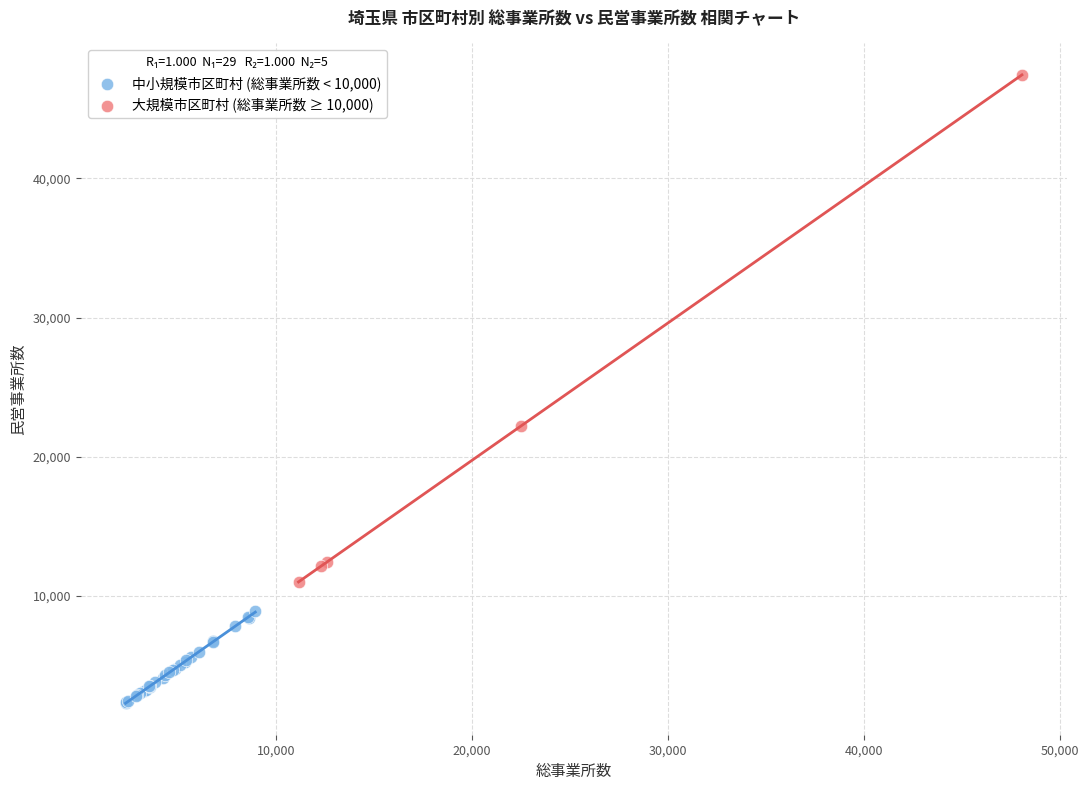

Which series reaches the minimum Y coordinate?

中小規模市区町村 (総事業所数 < 10,000)